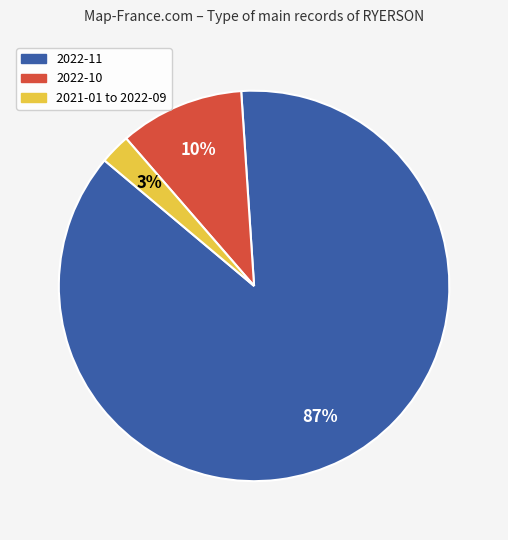

Is there any slice that represents more than half of the pie?

Yes